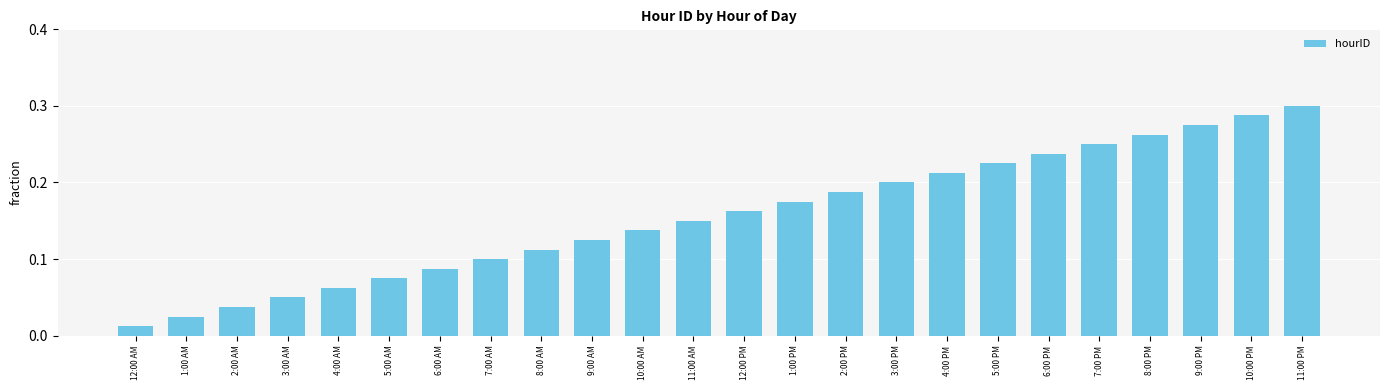

At which category does the chart reach its peak across all series?

11:00 PM